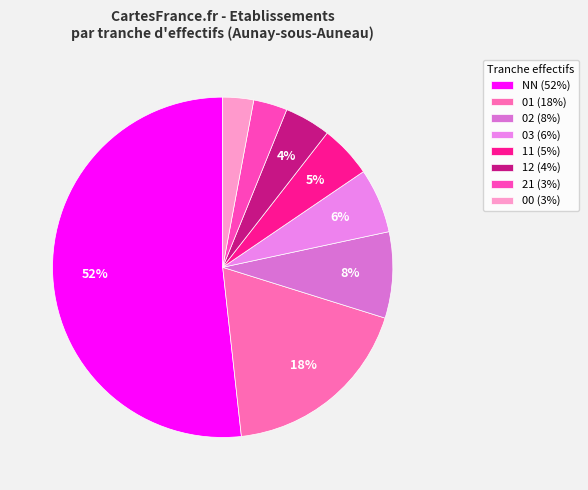

To the nearest percent, what is the difference between the largest and smallest slice percentages?

49%